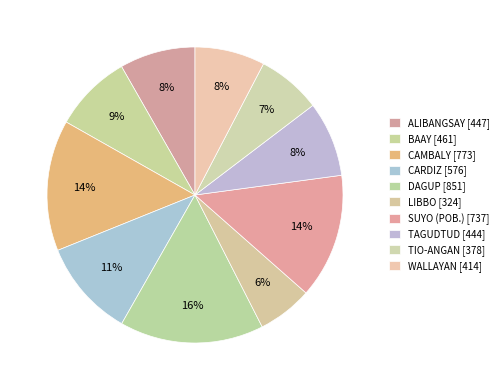

Is it true that WALLAYAN is 8% of the pie?

True